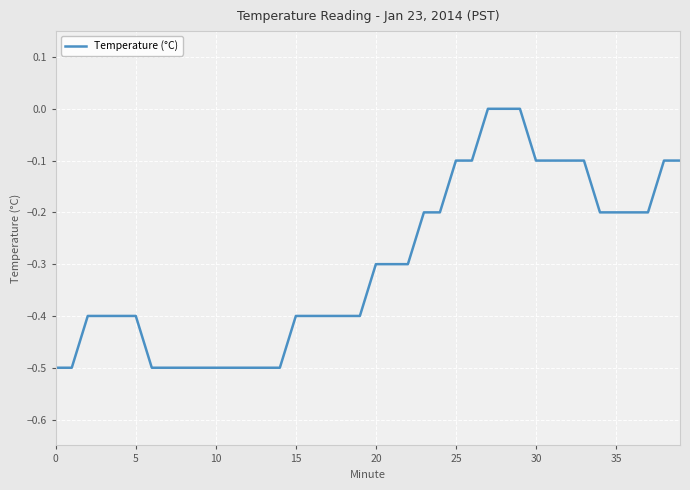

What is the minimum value shown in the chart?

-0.5